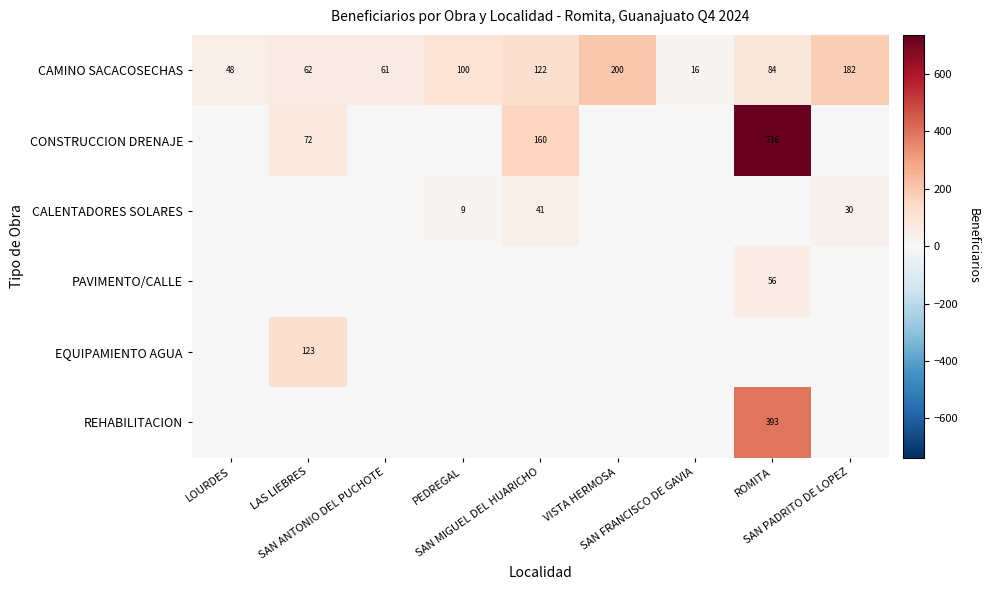

What is the difference between the maximum and minimum values in the CAMINO SACACOSECHAS series?

184